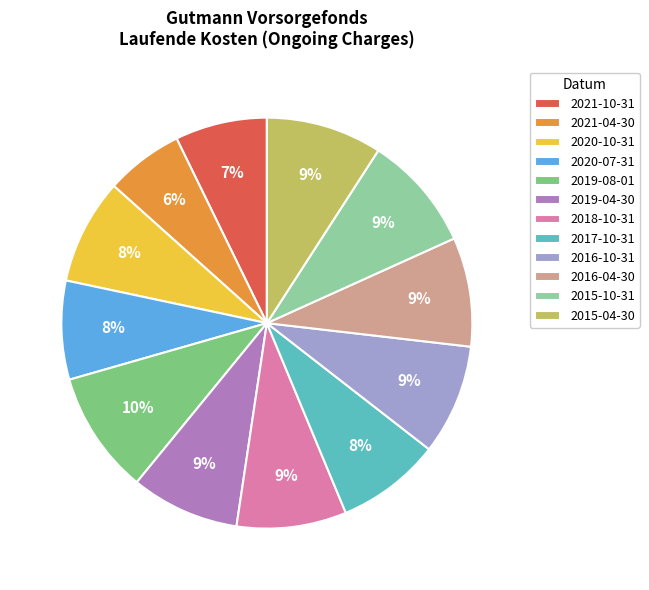

How many segments does this pie chart have?

12